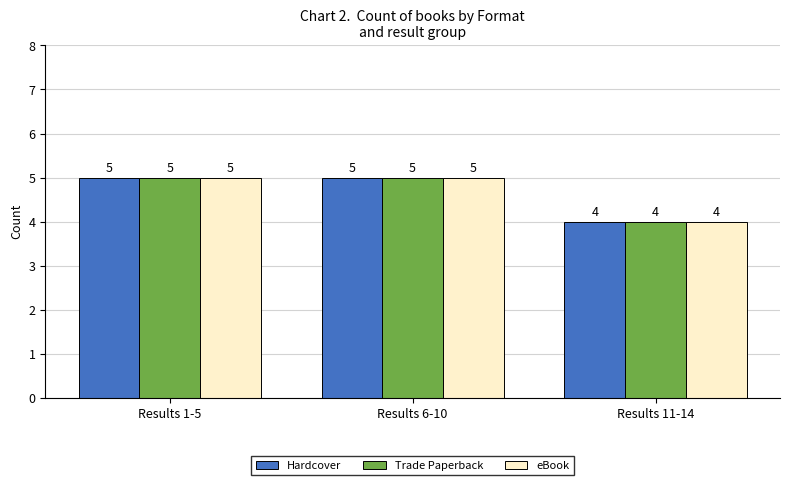

How many groups of bars are there?

3